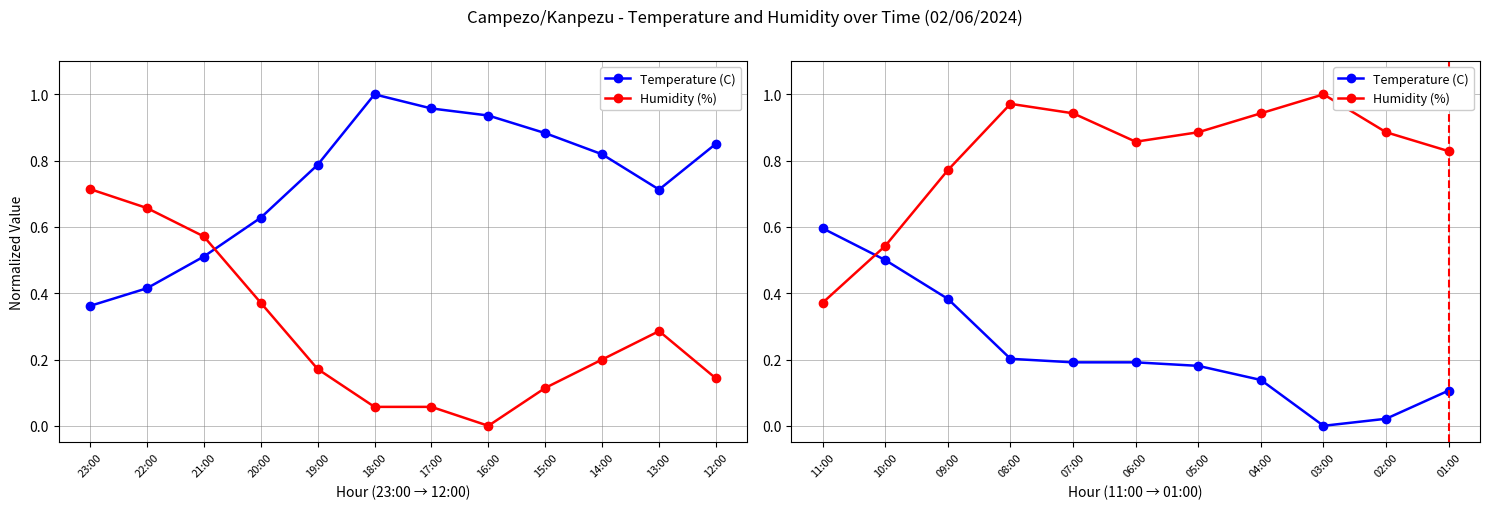

Rank the series by their average value, from lowest to highest.

Temperature (C), Humidity (%)